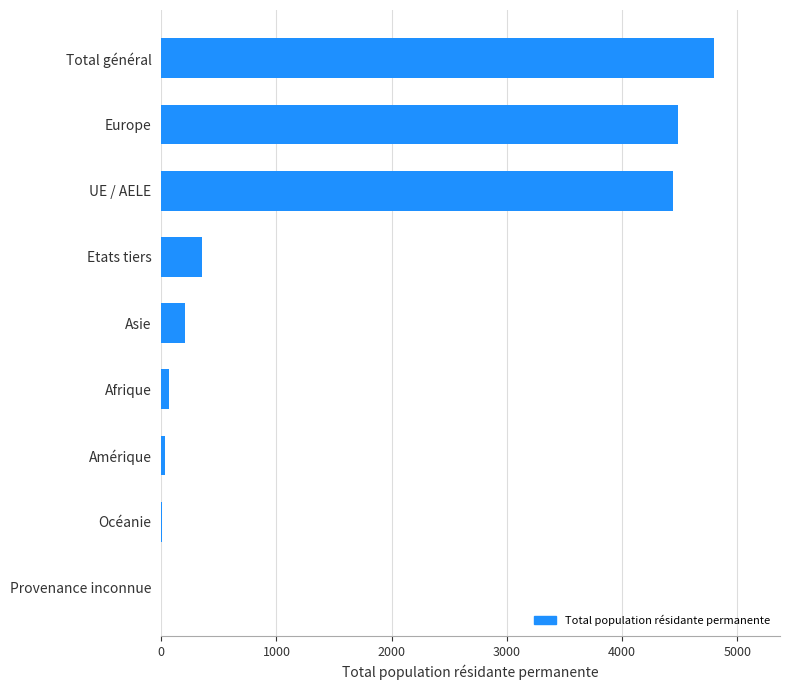

What is the maximum value shown in the chart?

4795